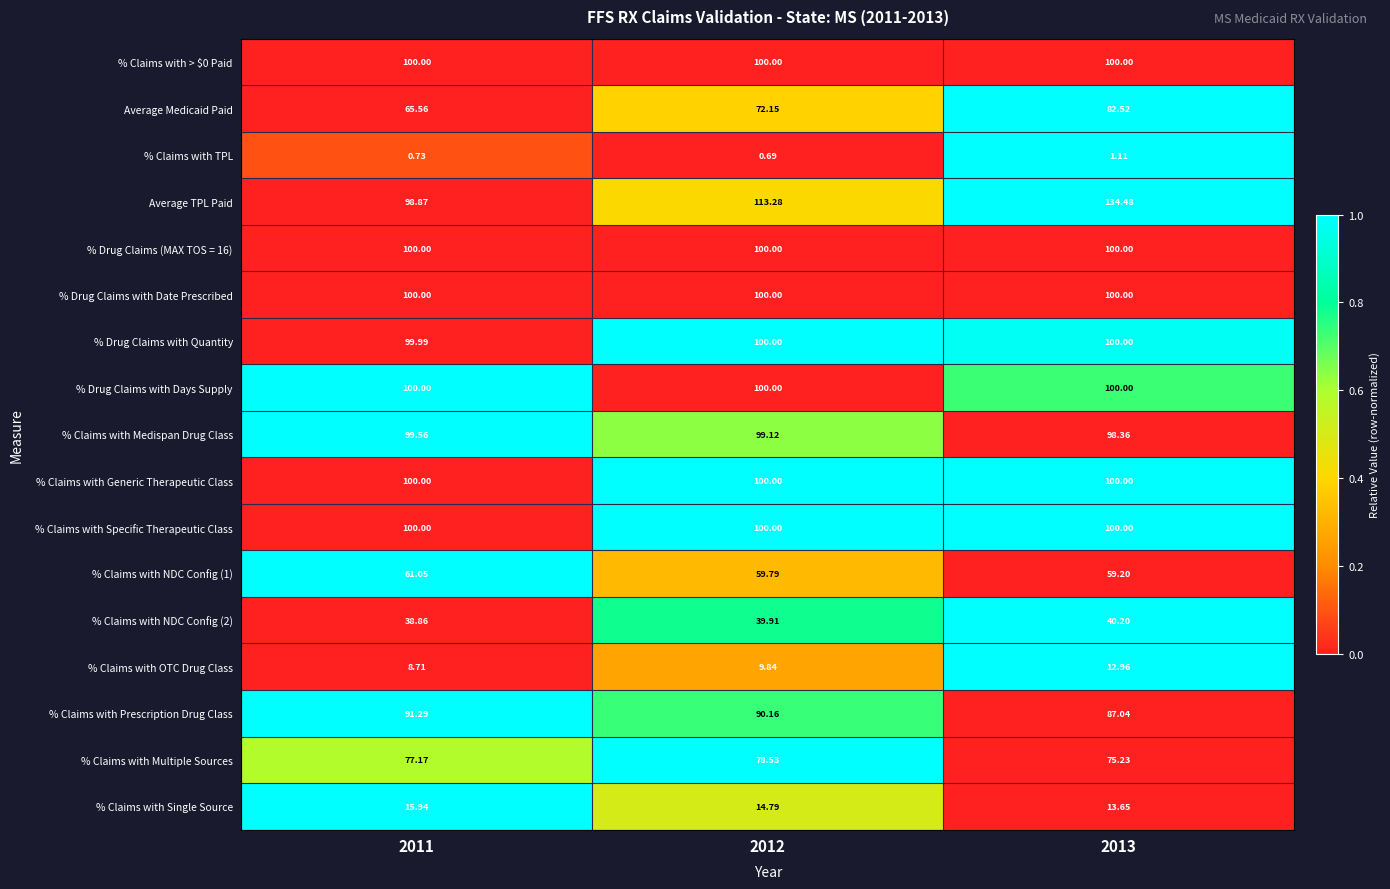

Which series has the widest spread of values?

Average TPL Paid